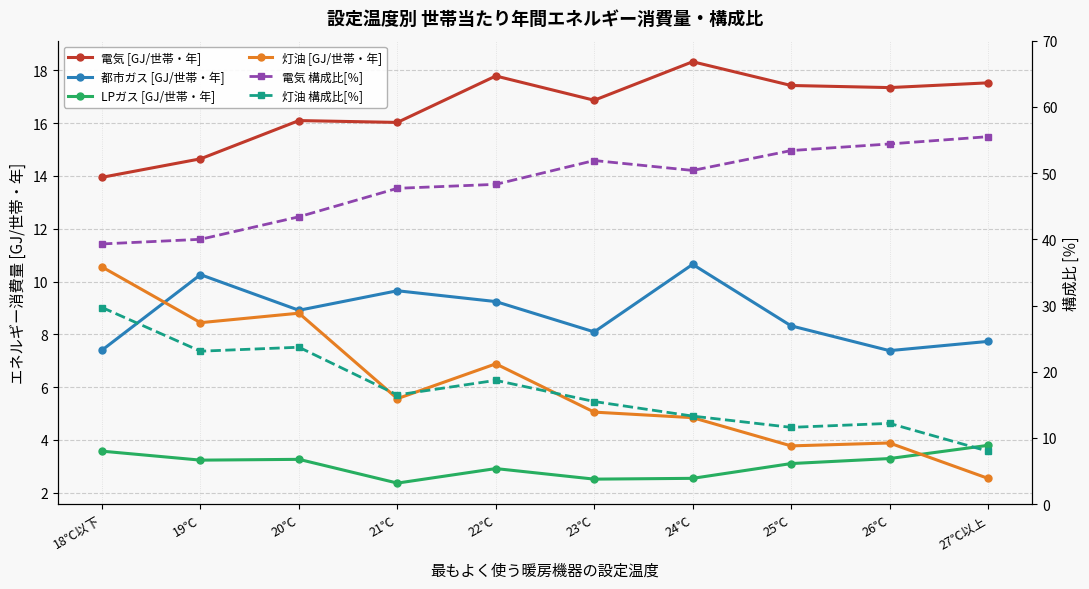

Which category has the lowest value across all series?

21℃